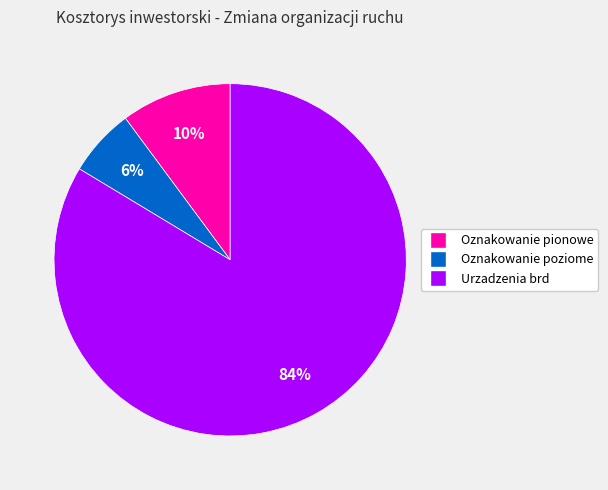

Combined, do Urzadzenia brd and Oznakowanie poziome account for over 50%?

Yes